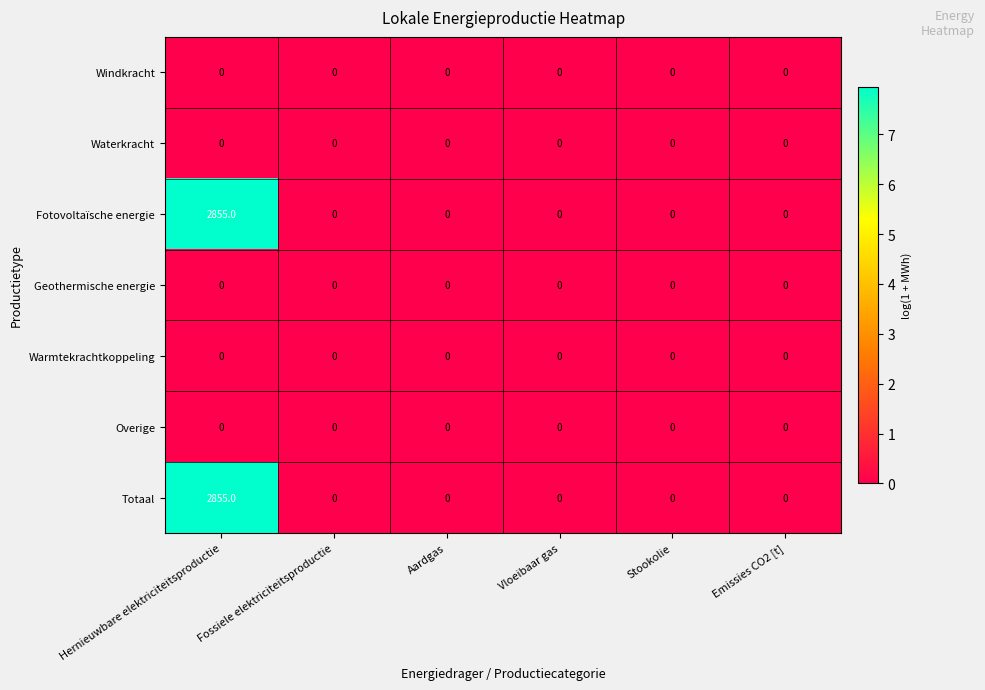

Is it true that Windkracht equals 0 at Stookolie?

True